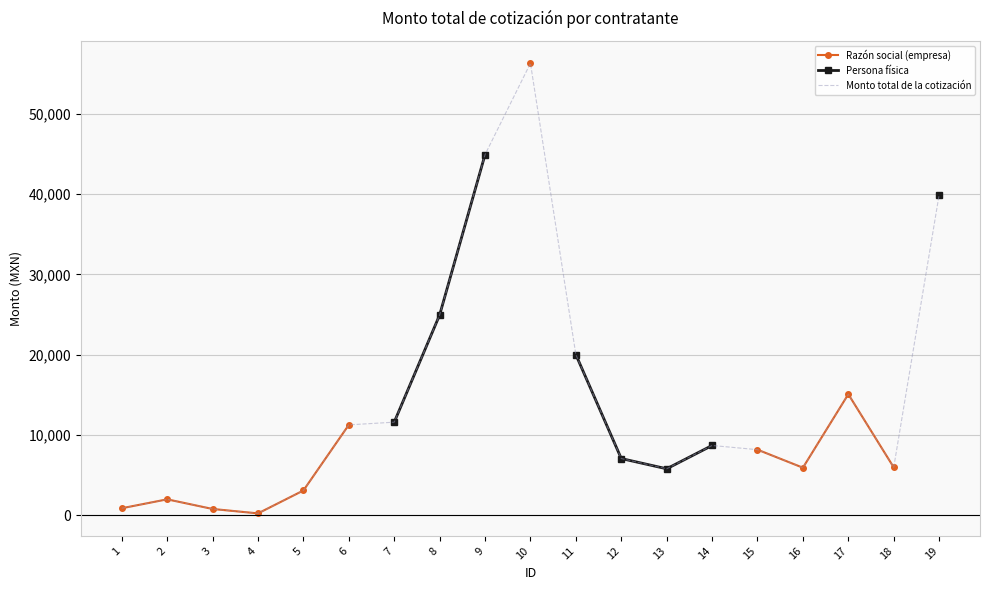

What is the maximum value for Monto total de la cotización?

56260.0